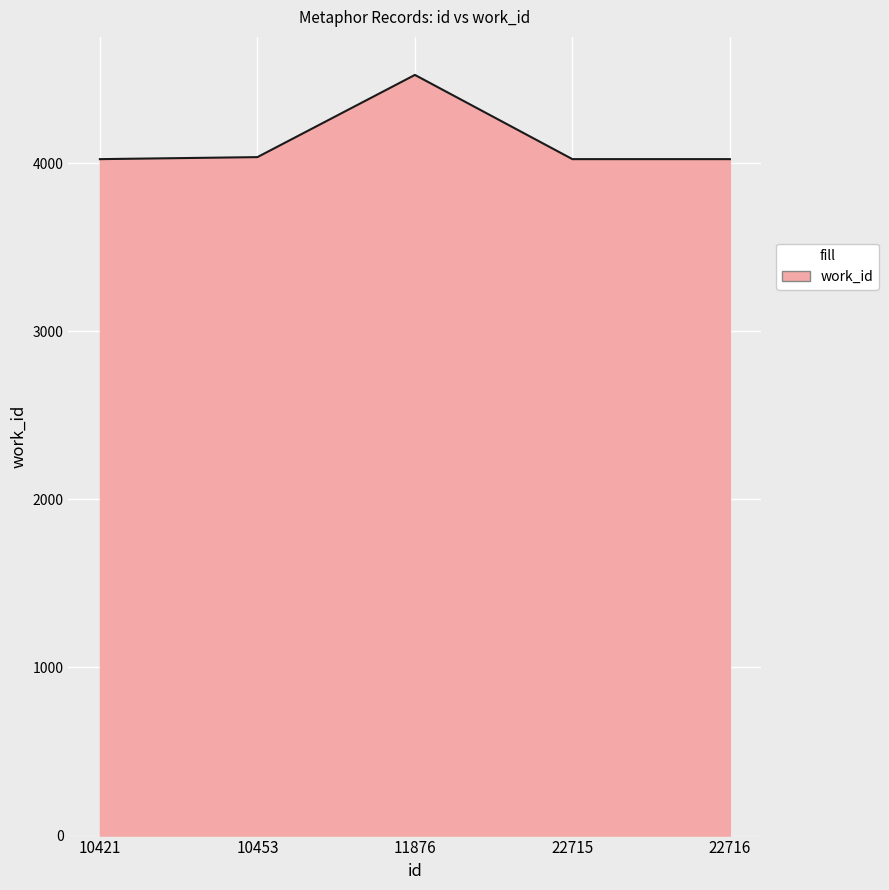

Where is the first local maximum?

11876